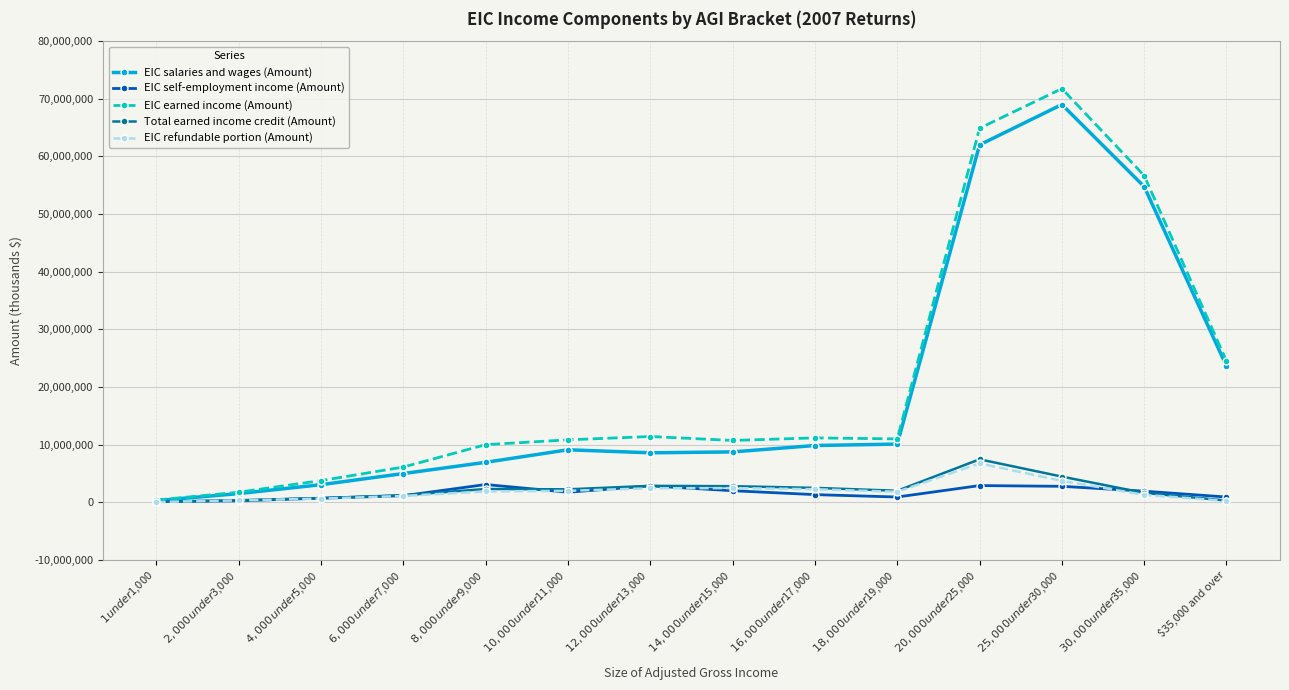

True or false: EIC earned income (Amount) has more than 0 points higher than both neighbors.

True